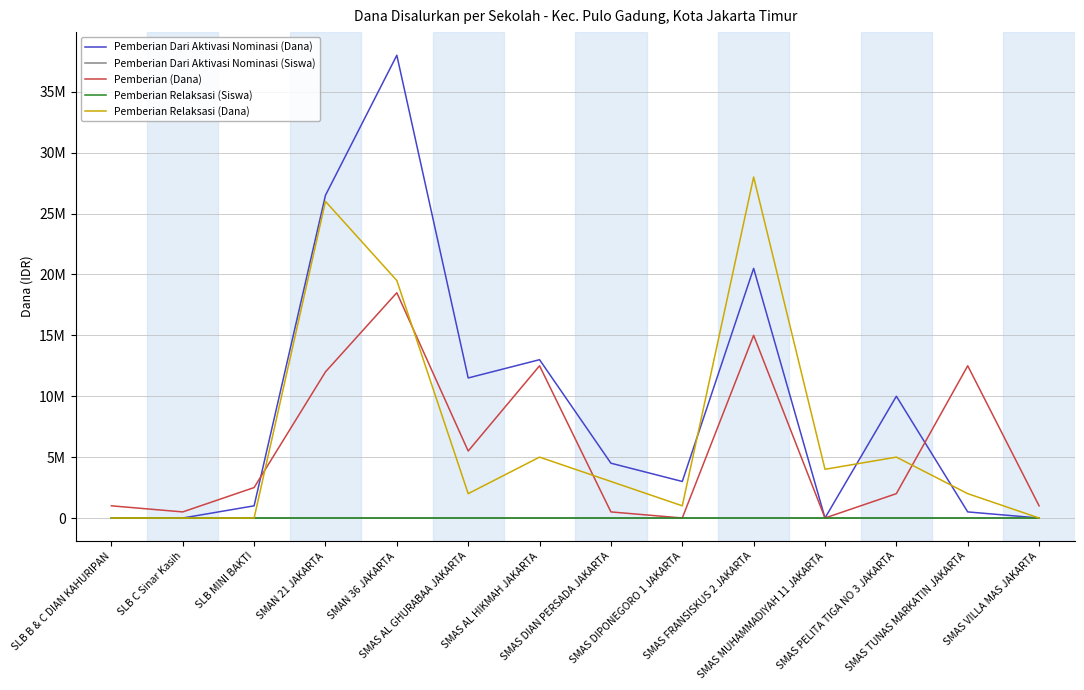

What are all the series names shown in the legend?

Pemberian Dari Aktivasi Nominasi (Dana), Pemberian Dari Aktivasi Nominasi (Siswa), Pemberian (Dana), Pemberian Relaksasi (Siswa), Pemberian Relaksasi (Dana)